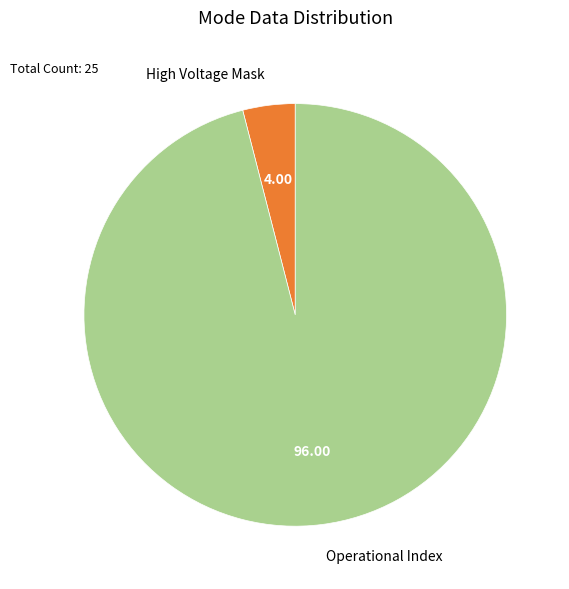

Rank the categories by value from highest to lowest.

Operational Index, High Voltage Mask